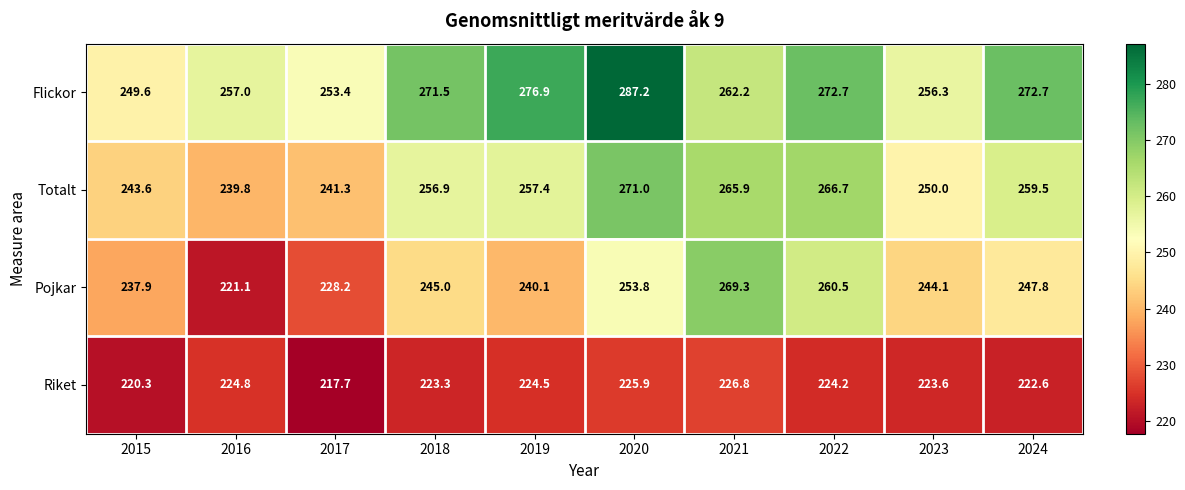

What is the average value of the Riket series?

223.4